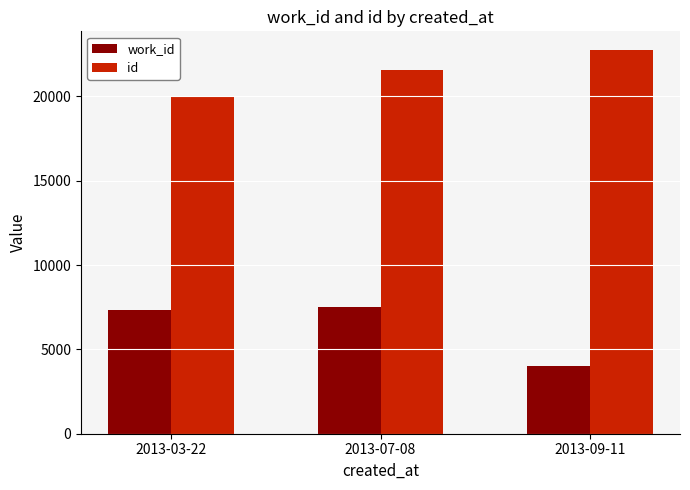

What is the value of the id bar at the 3rd from the left?

22720